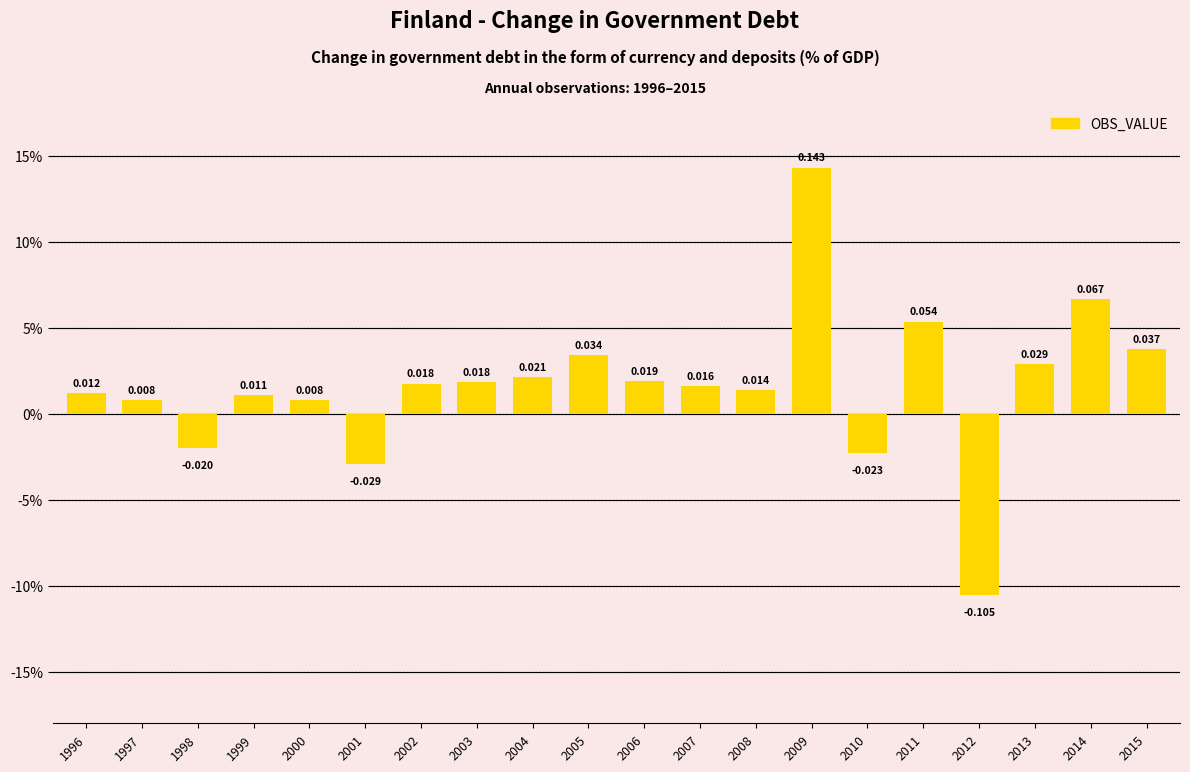

Does the chart contain any negative values?

Yes